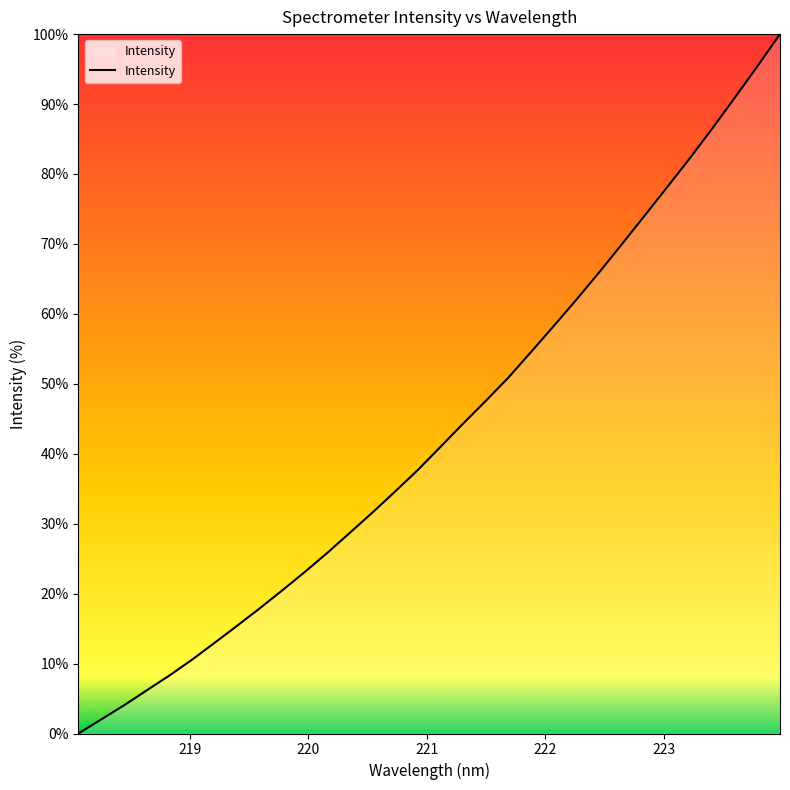

What is the greatest value displayed?

100.0